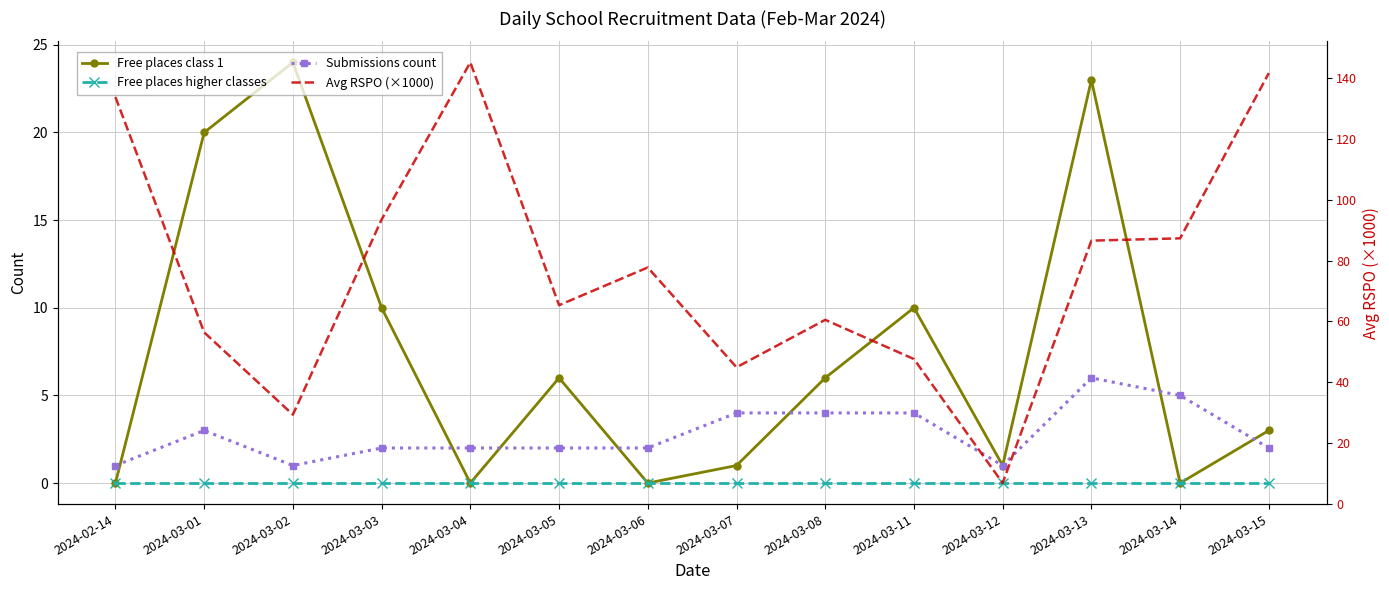

What is the value of the Free places class 1 point at the 3rd from the left?

24.0